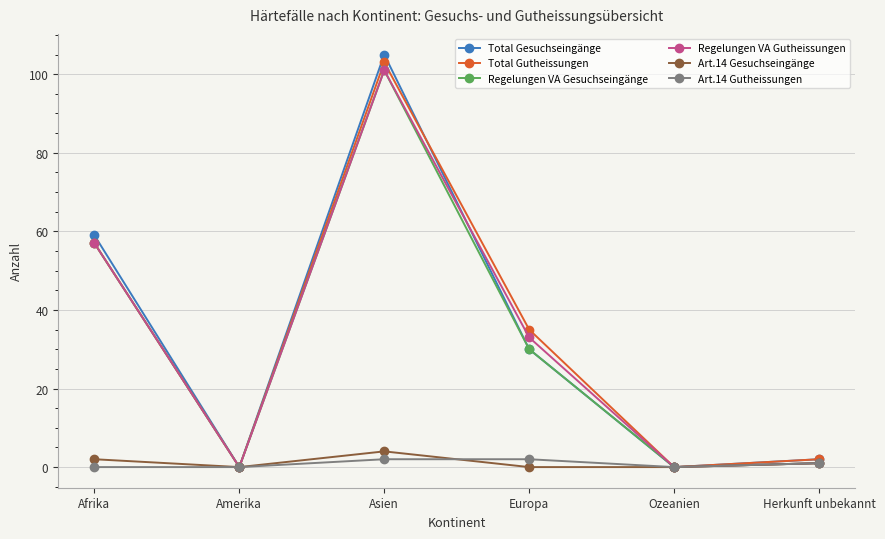

What is the average value of the Regelungen VA Gesuchseingänge series?

32